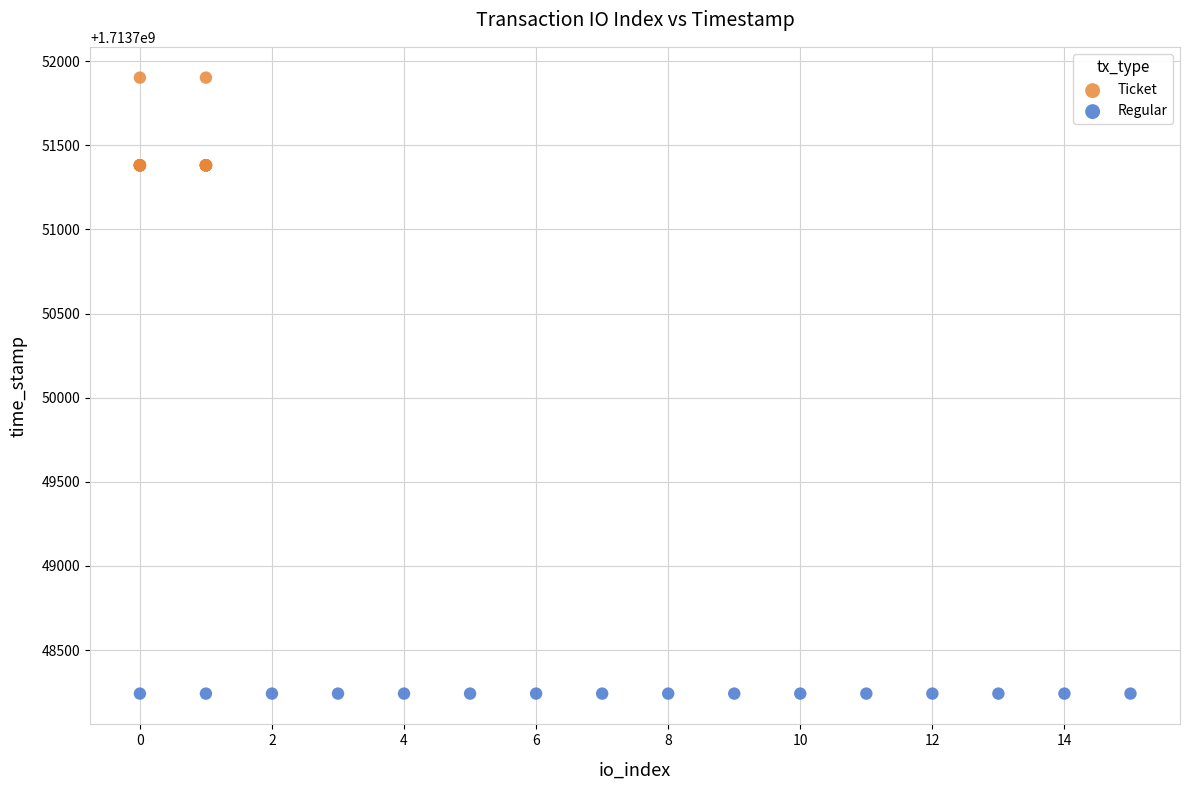

Which series contains the highest Y value?

Ticket